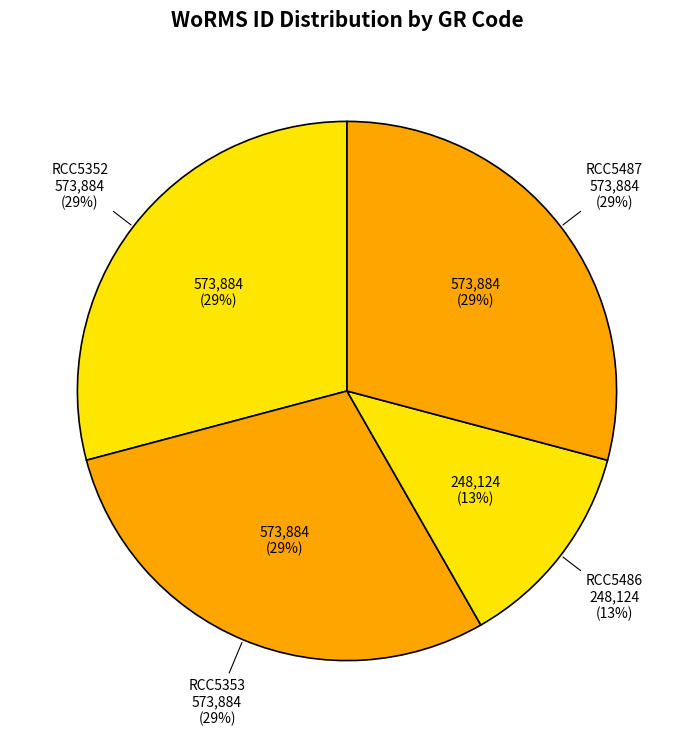

Rank the categories by value from highest to lowest.

RCC5352, RCC5353, RCC5487, RCC5486